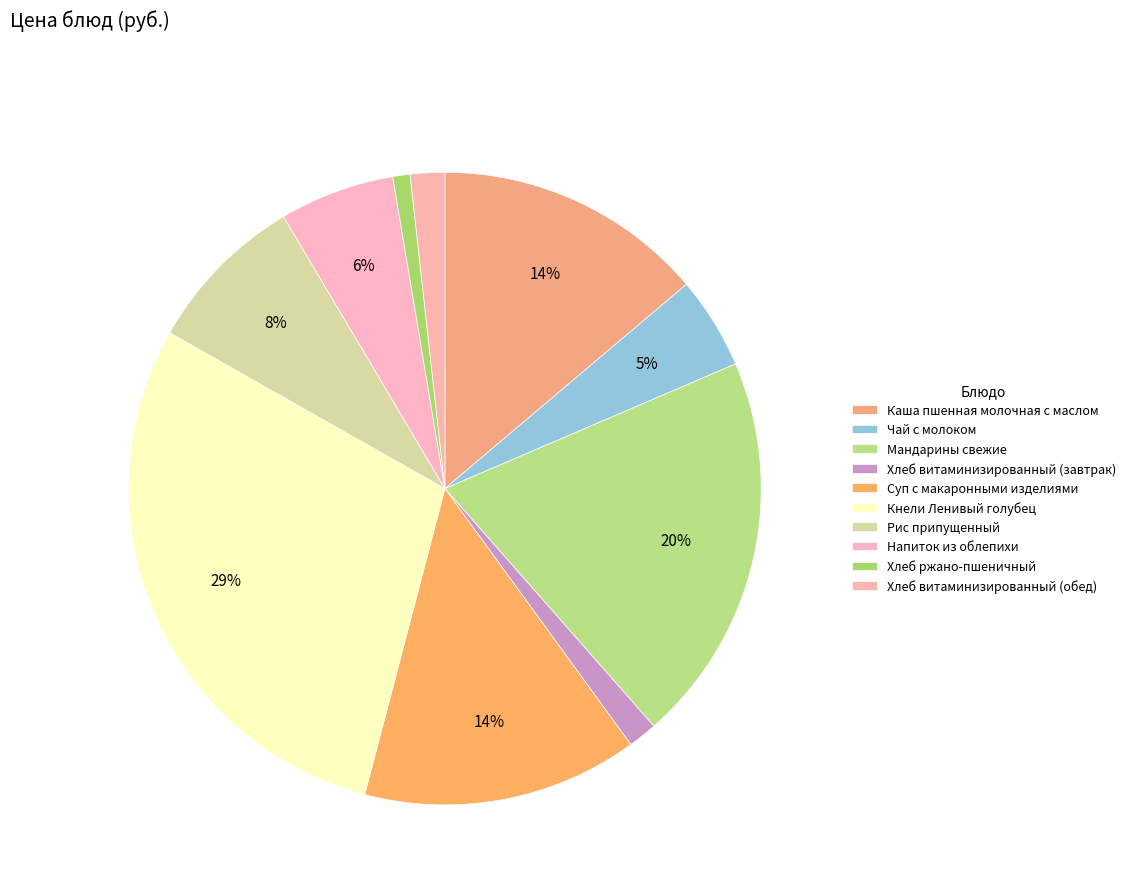

What is the largest slice in the pie chart?

Кнели Ленивый голубец